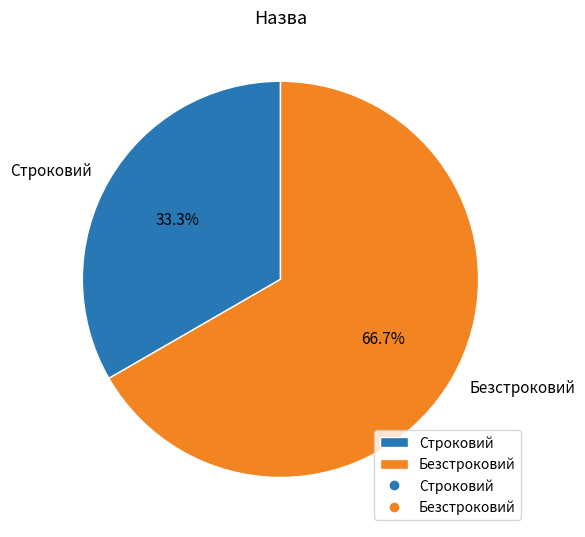

Combined, do Безстроковий and Строковий account for over 50%?

Yes